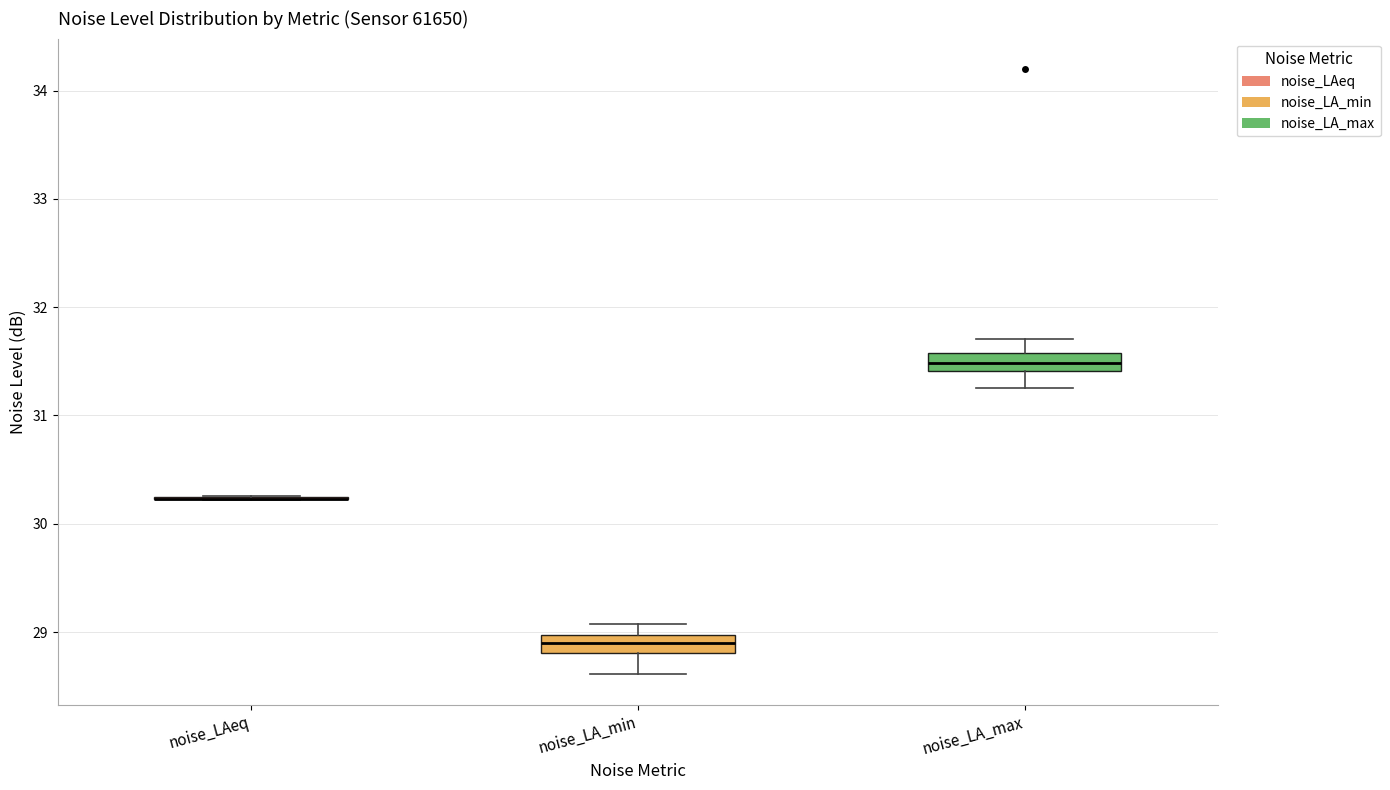

Reading left to right, transcribe this box plot: for each box, give where its median line is, the range the box spans, and where its two whiskers end, as read against the y-axis. The values are not printed on the chart, so give them approximately, as read against the axis.

noise_LAeq: box collapsed to a line at 30.2, whiskers 30.2 to 30.3
noise_LA_min: median 28.9, box 28.8 to 29.0, whiskers 28.6 to 29.1
noise_LA_max: median 31.5, box 31.4 to 31.6, whiskers 31.3 to 31.7